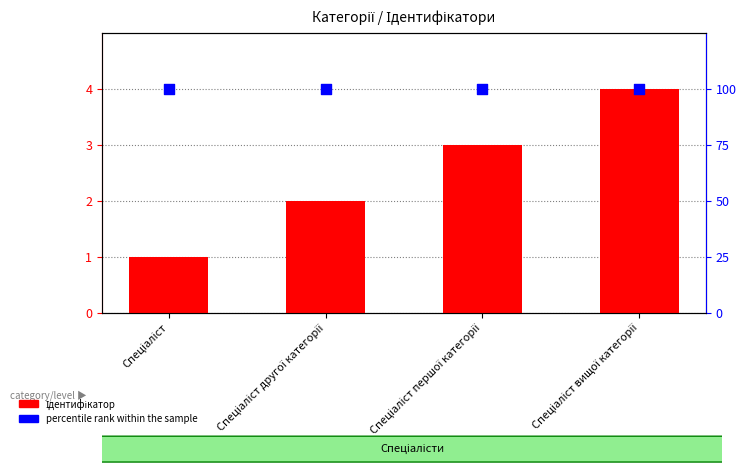

Which series reaches the minimum Y coordinate?

Ідентифікатор